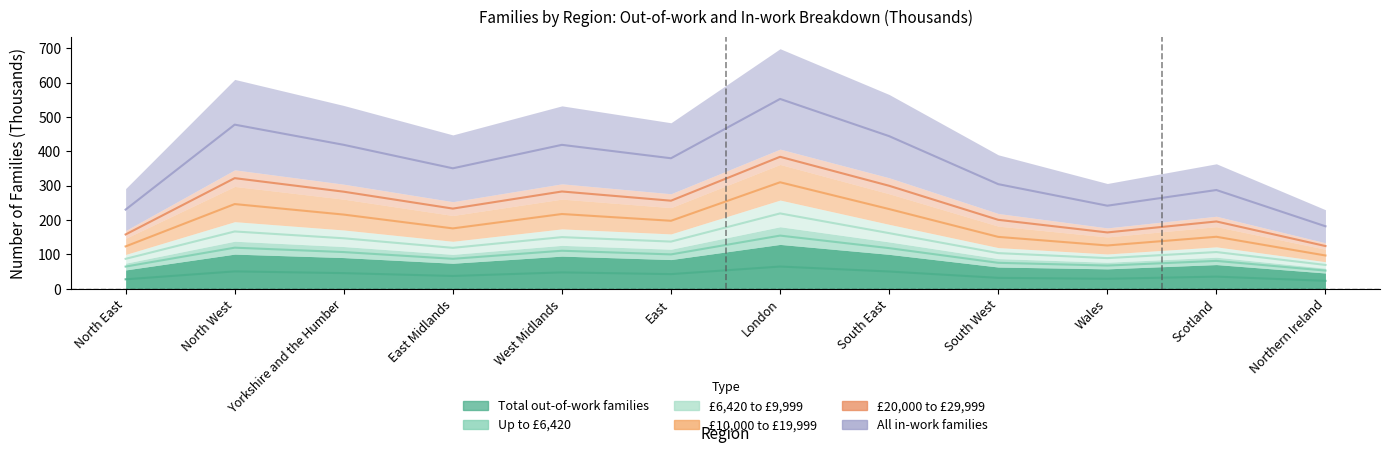

Does the chart have visible grid lines?

No